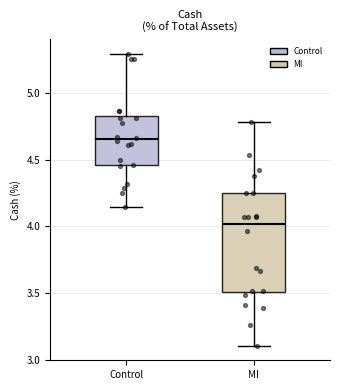

Where is the upper edge of the box for MI on the y-axis? The values are not printed on the chart, so give them approximately, as read against the axis.

4.25